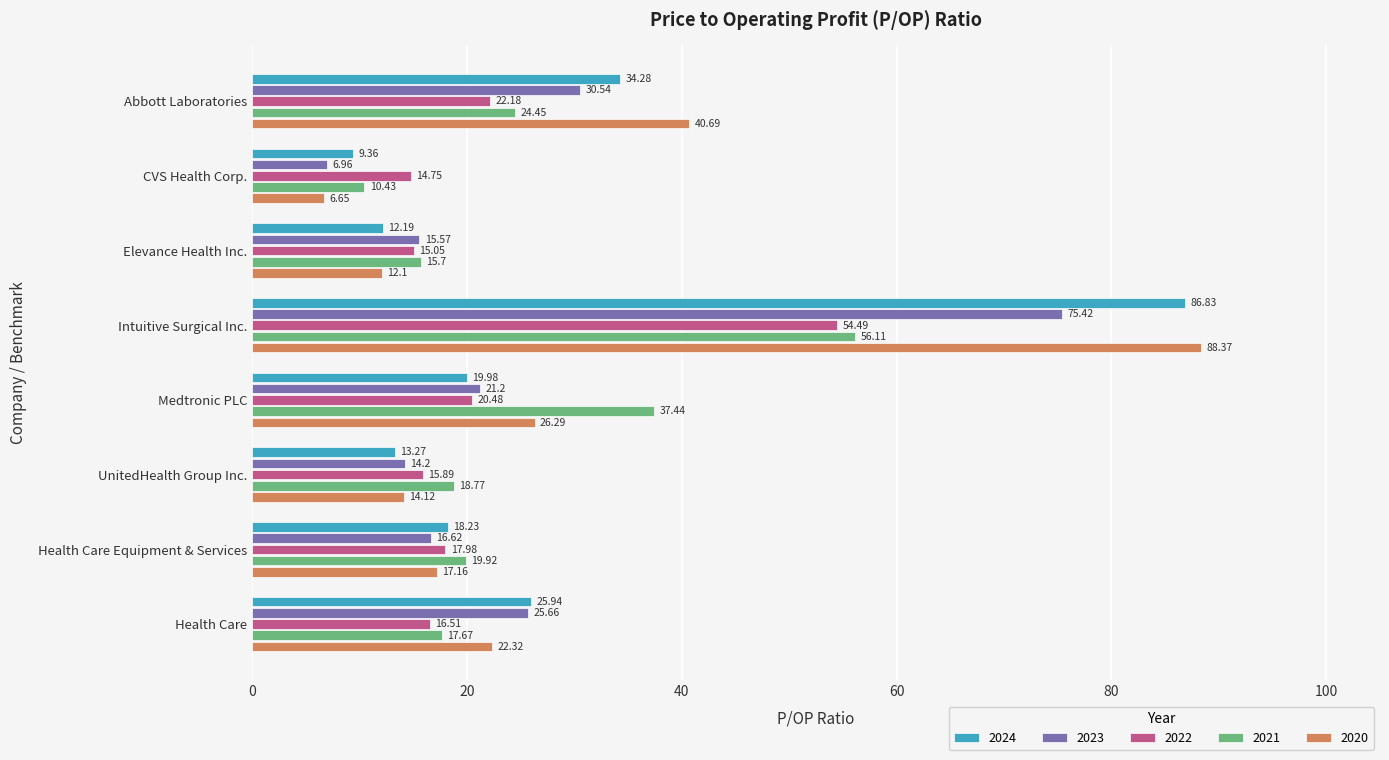

What is the total value across all series at Elevance Health Inc.?

70.6